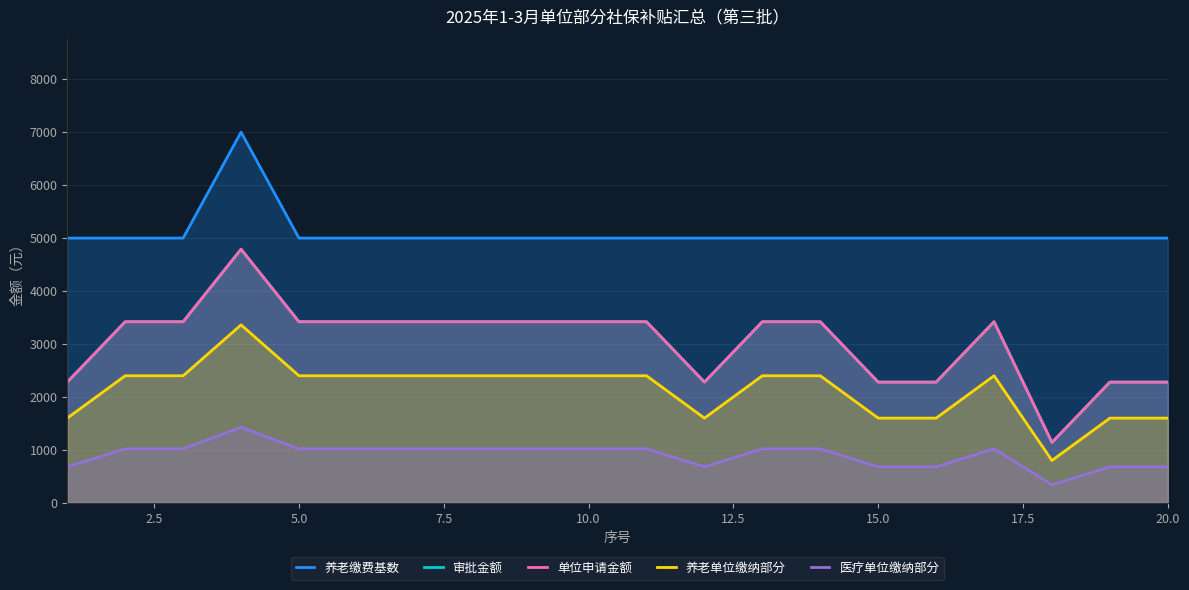

Which series has the widest spread of values?

审批金额